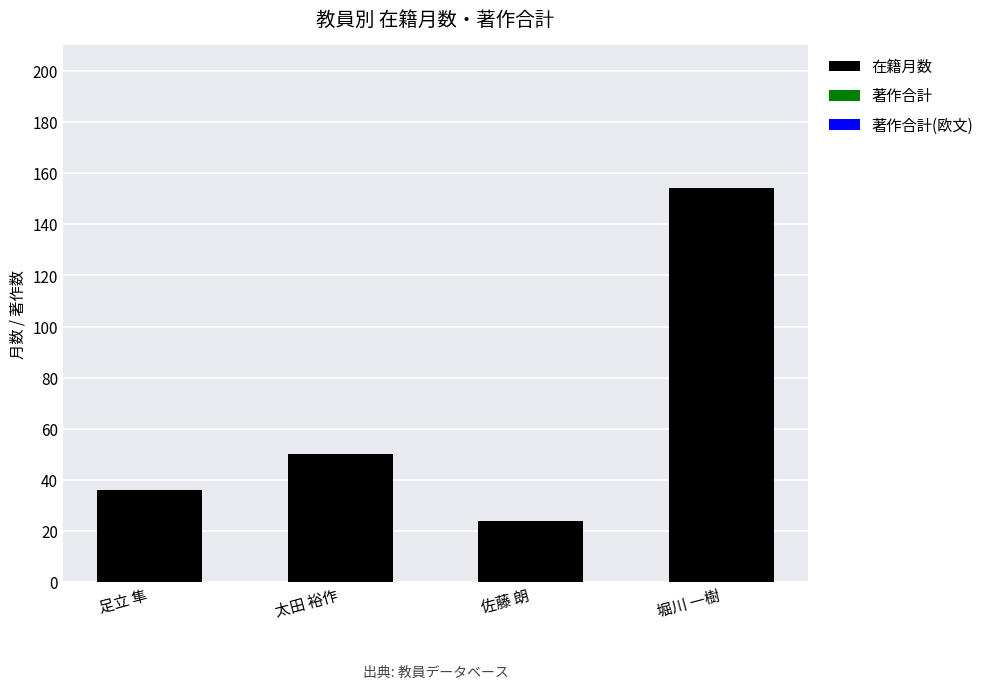

Where is the data nearest to the value 89?

太田 裕作